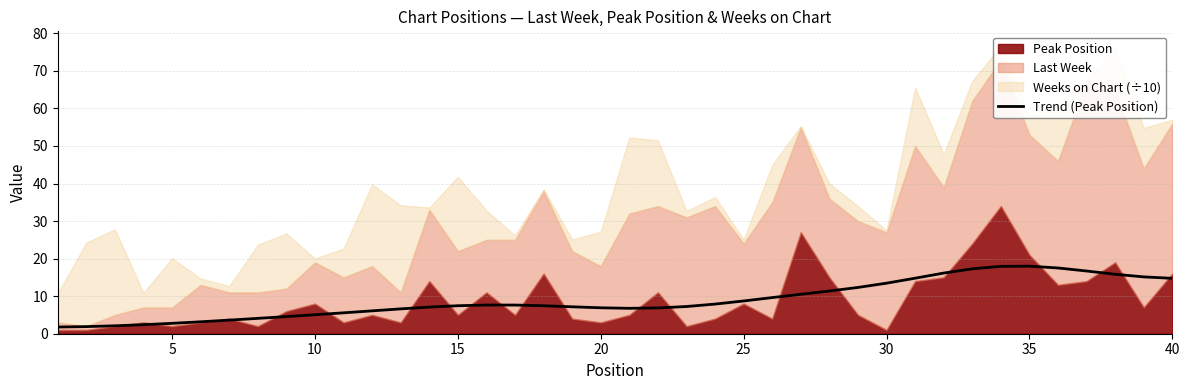

What is the maximum value for Trend (Peak Position)?

18.0